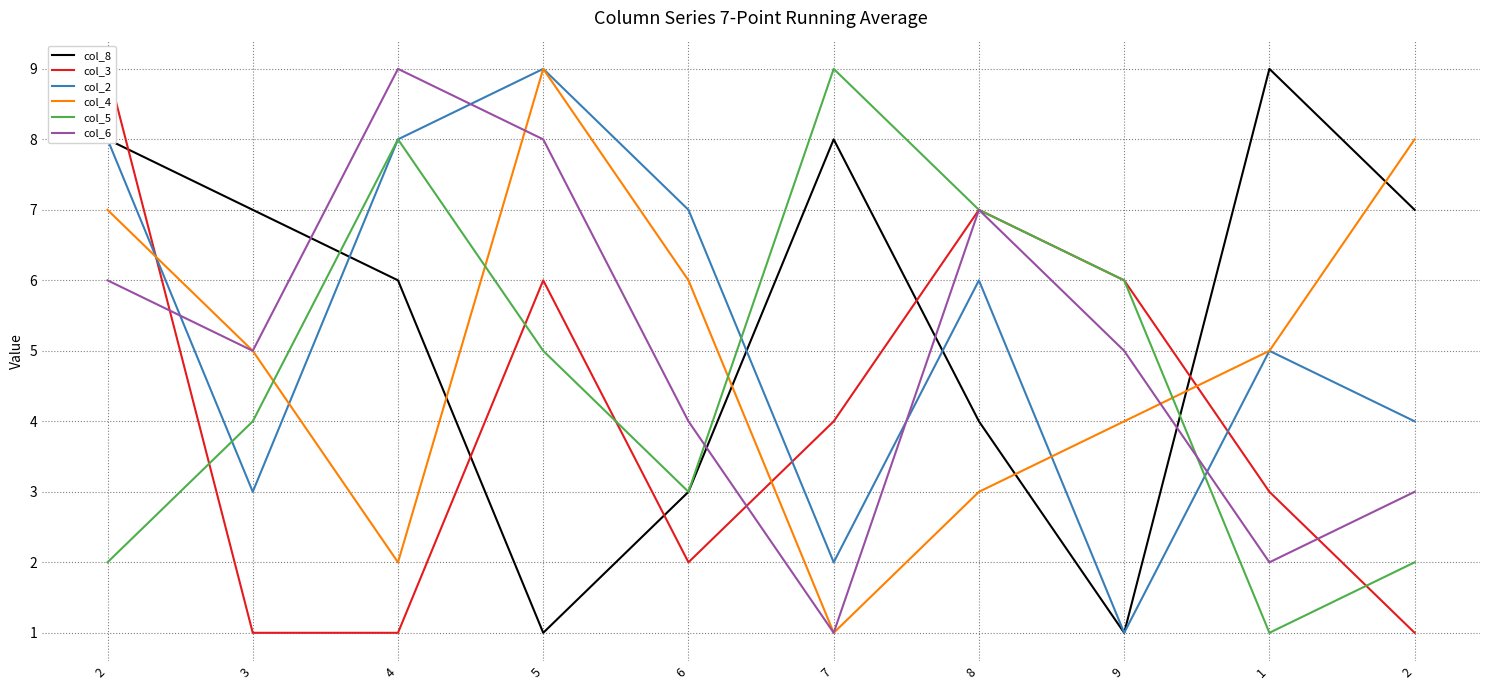

How many lines are shown in the chart?

6